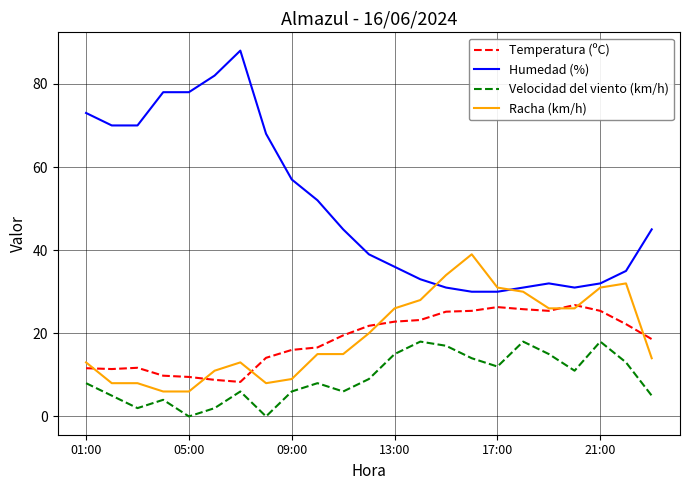

What is the minimum value for Racha (km/h)?

6.0